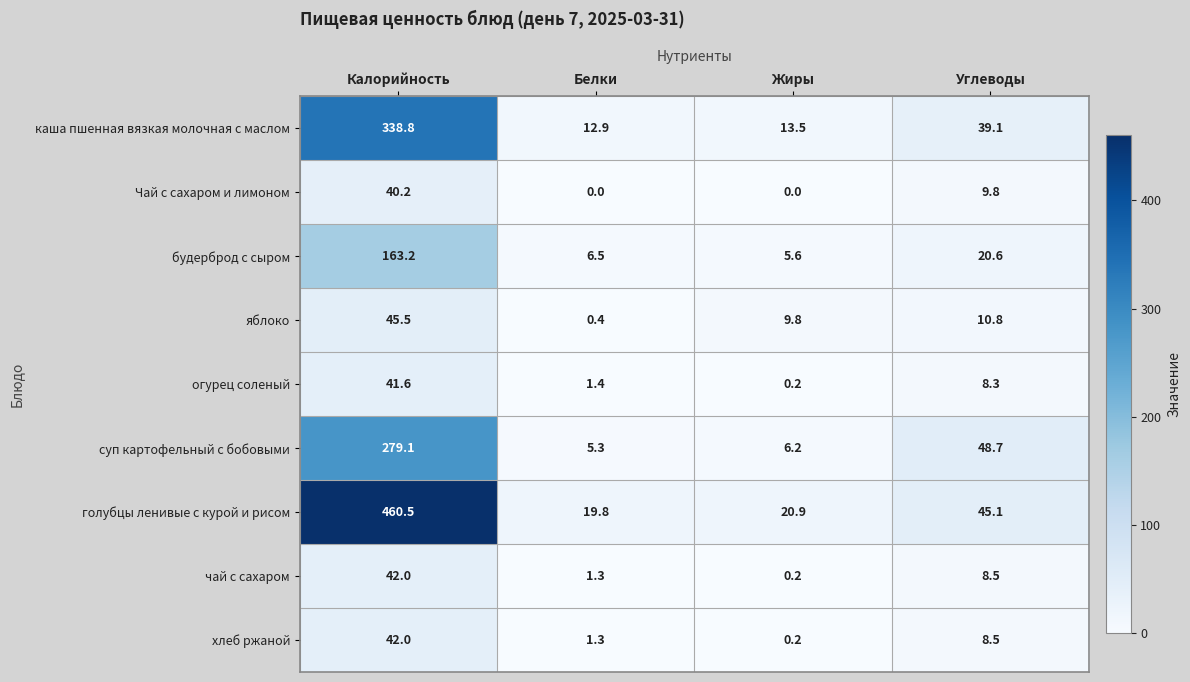

At which label does хлеб ржаной reach its peak?

Калорийность